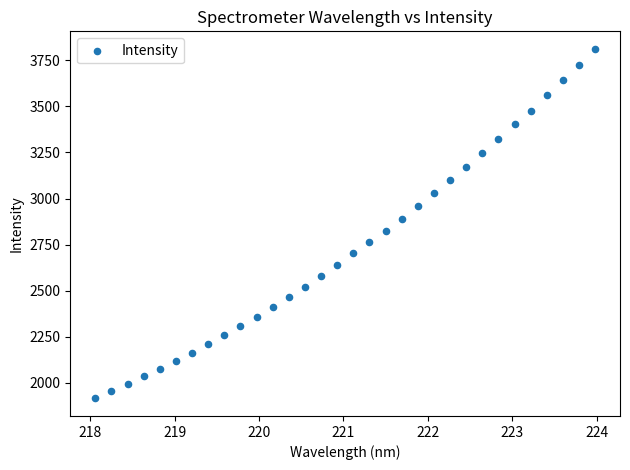

What is the range of X values (max minus min)?

5.9